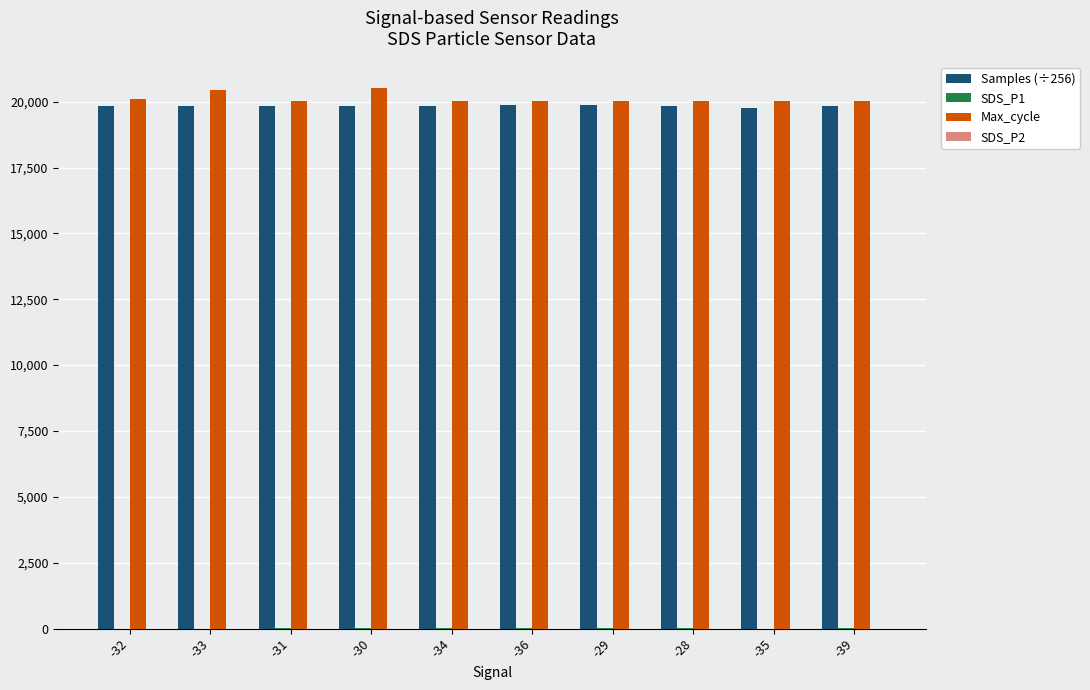

How many categories are shown in the chart?

10